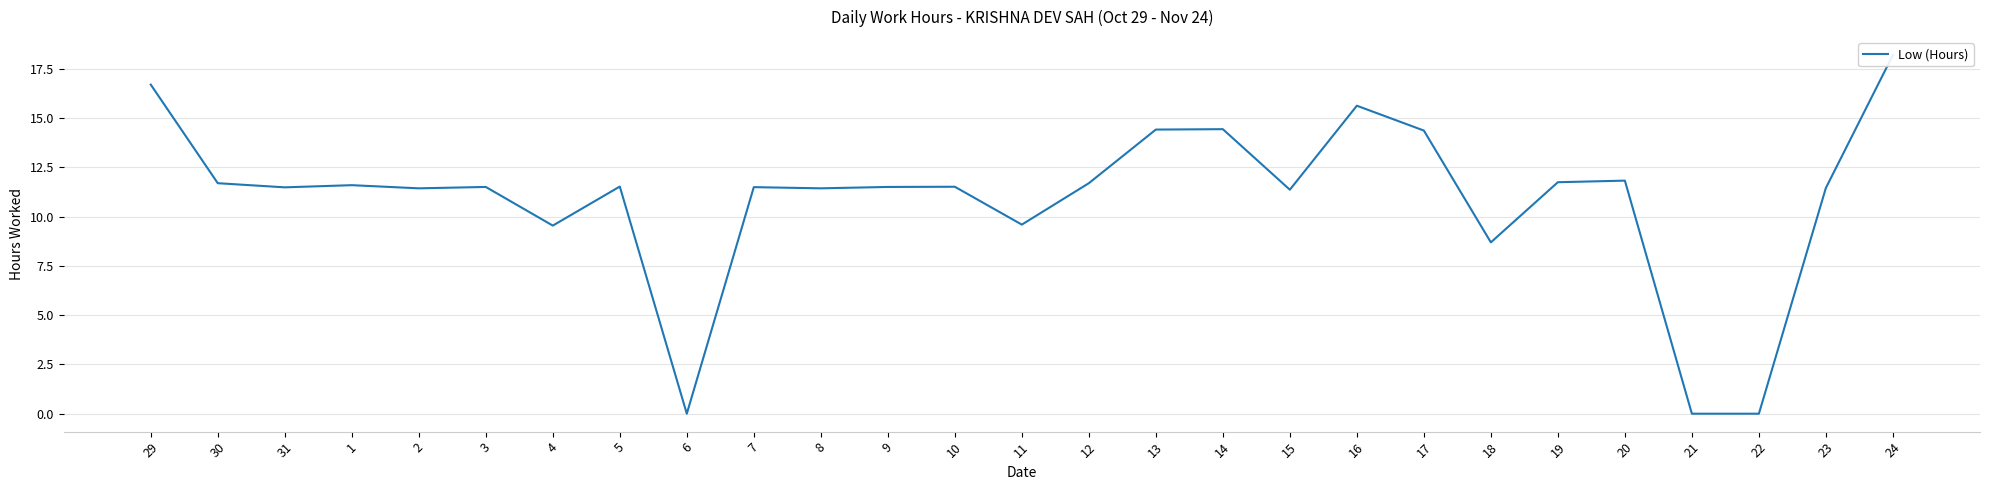

At which category does the data reach its first local peak?

1